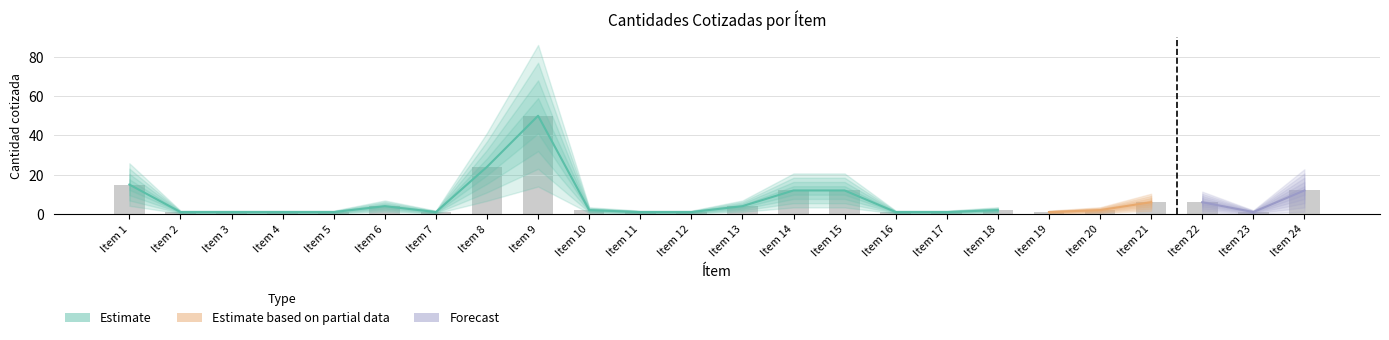

True or false: the data shows 0 at Item 11.

False